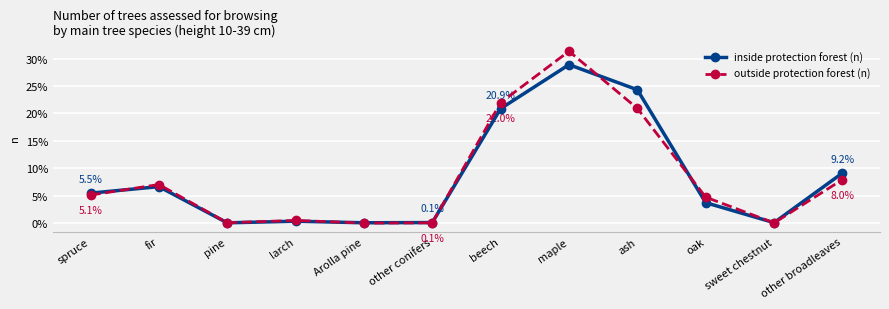

Which series ends up on top after the final intersection of inside protection forest (n) and outside protection forest (n)?

inside protection forest (n)